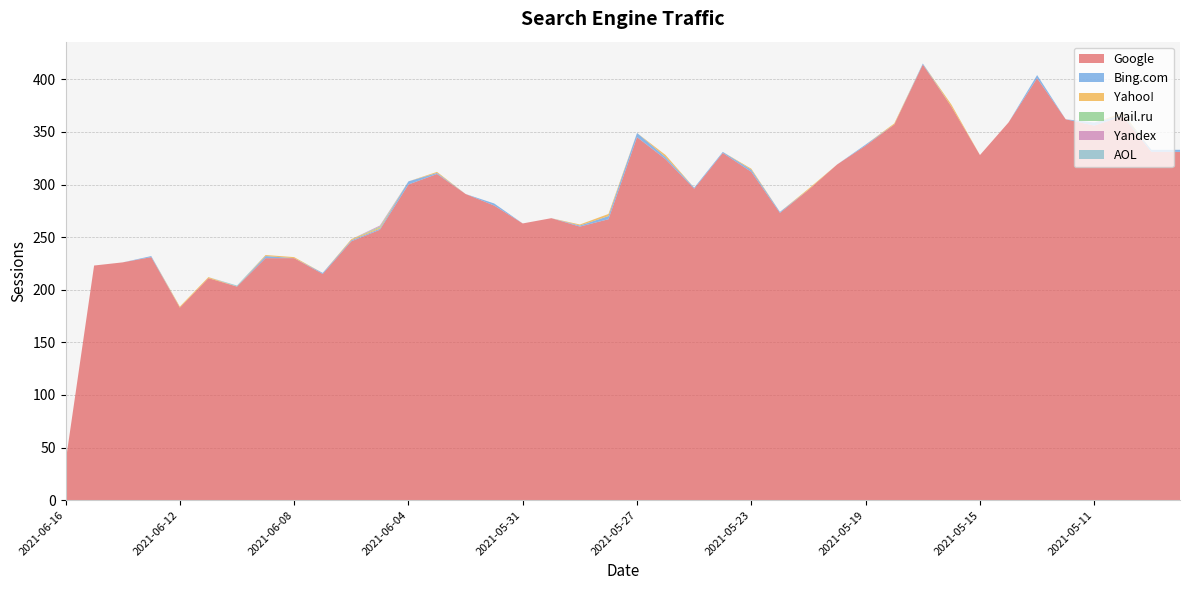

Reading left to right, list all the values displayed in this chart.

Google: 36	223	226	231	183	211	203	230	230	215	246	257	300	310	291	280	263	268	260	267	345	324	296	330	312	273	295	319	337	357	414	374	328	359	401	362	356	365	331	331
Bing.com: 0	0	0	1	0	0	0	2	0	1	1	1	3	1	0	2	0	0	1	3	4	2	1	1	2	1	0	0	1	0	1	0	0	0	3	0	3	1	2	2
Yahoo!: 0	0	0	0	1	1	0	1	1	0	1	1	0	1	0	0	0	0	1	2	0	2	0	0	1	0	1	0	0	1	0	2	0	0	0	0	0	2	0	0
Mail.ru: 0	0	0	0	0	0	0	0	0	0	0	1	0	0	0	0	0	0	0	0	0	0	0	0	0	0	0	0	0	0	0	0	0	0	0	0	0	0	0	0
Yandex: 0	0	0	0	0	0	0	0	0	0	0	1	0	0	0	0	0	0	0	0	0	0	0	0	0	0	0	0	0	0	0	0	0	0	0	0	0	0	0	0
AOL: 0	0	0	0	0	0	1	0	0	0	0	0	0	0	0	0	0	0	0	0	0	0	0	0	0	0	0	0	0	0	0	0	0	0	0	0	0	0	0	0